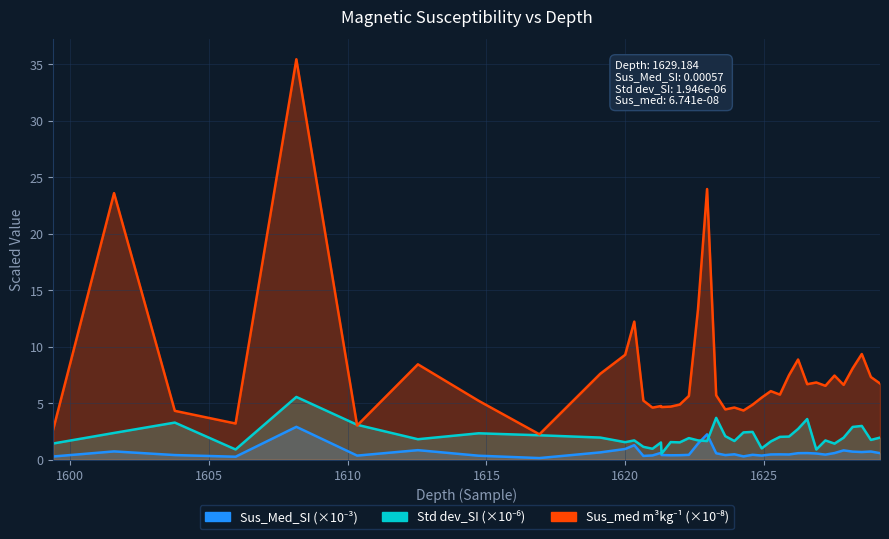

What is the difference between the Std dev_SI values at 1625.248 and 1601.58?

0.8